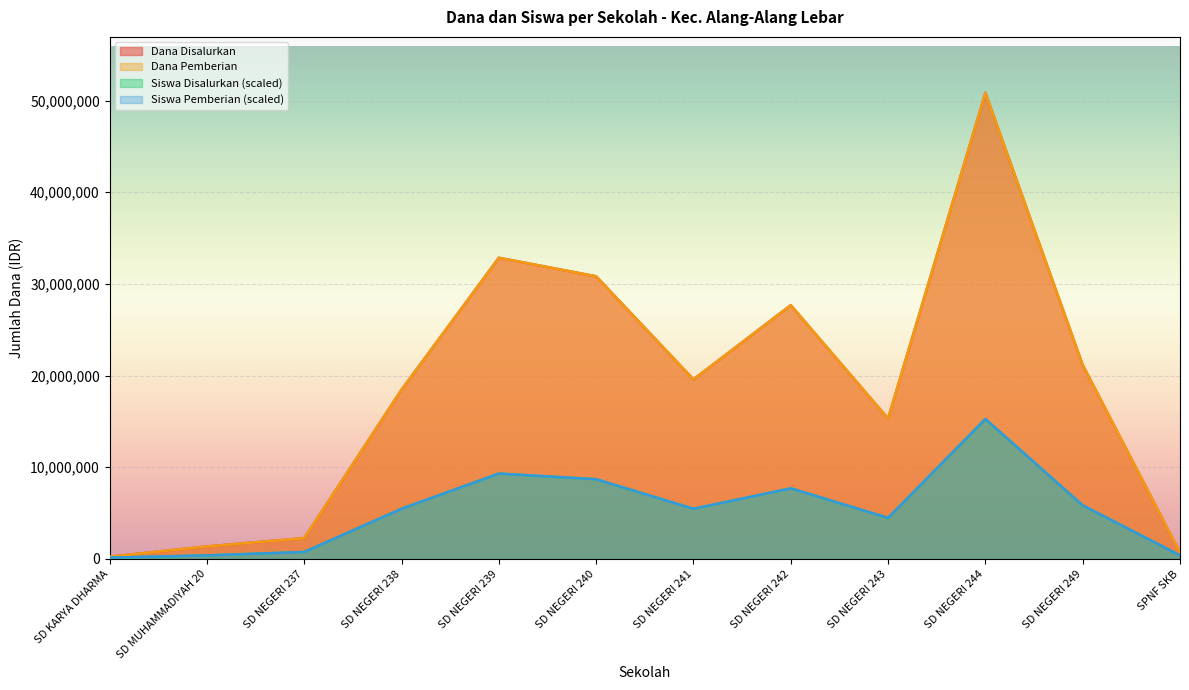

Which has a higher value, SD NEGERI 243 or SD KARYA DHARMA?

SD NEGERI 243